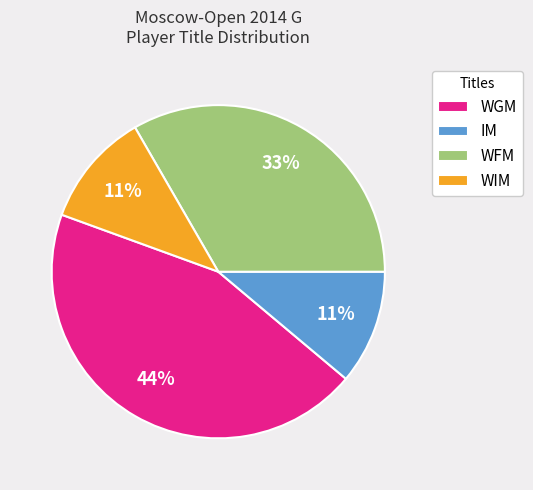

To the nearest percent, what is the average slice percentage?

25%